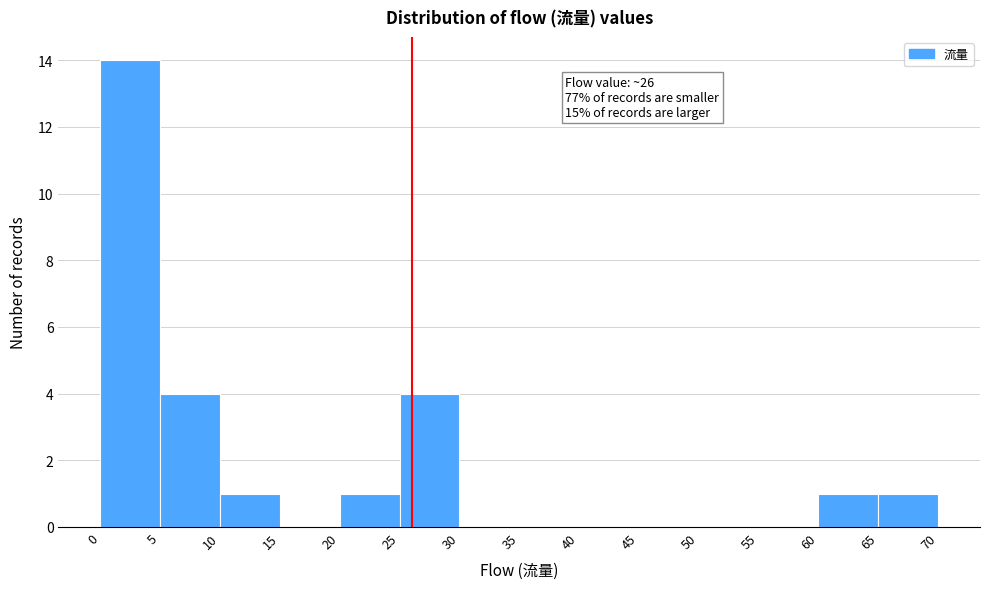

Over which range of the x-axis is the bar tallest?

0 to 5